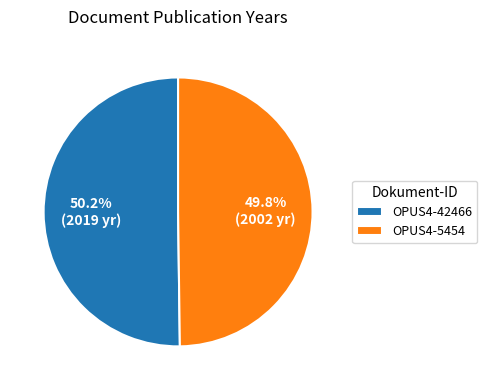

To the nearest percent, what portion does OPUS4-5454 represent?

50%